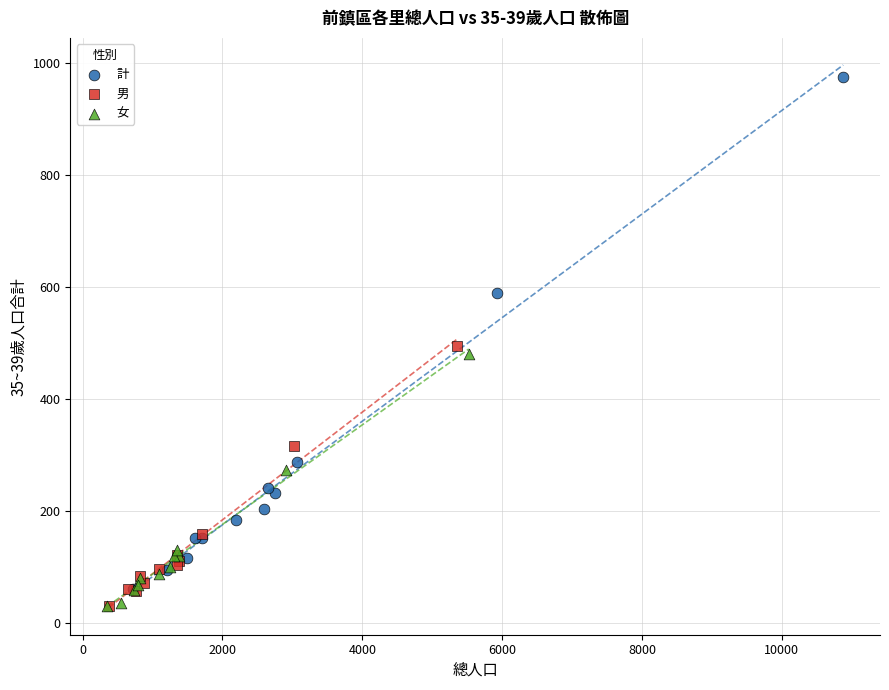

Which series contains the highest Y value?

計